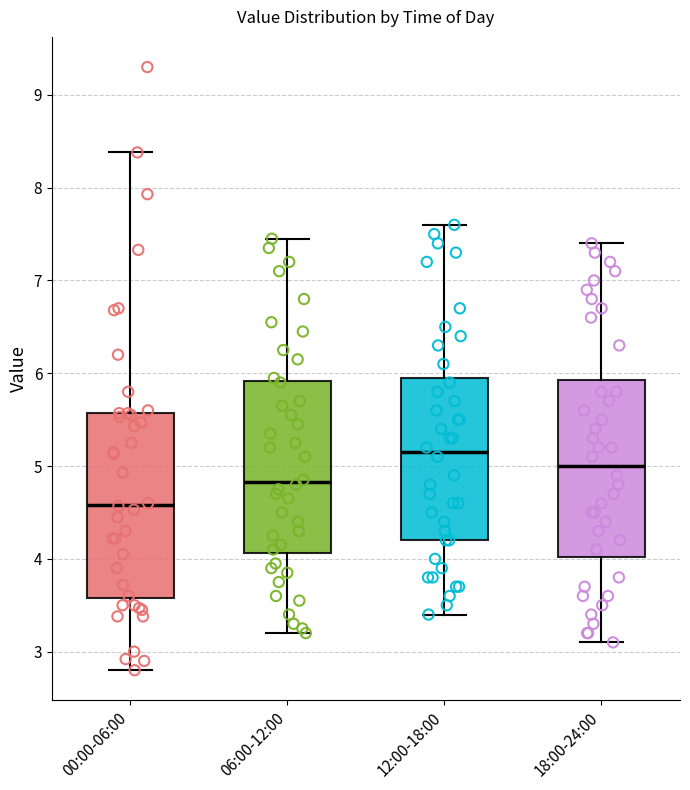

Which box's median line is the highest?

12:00-18:00